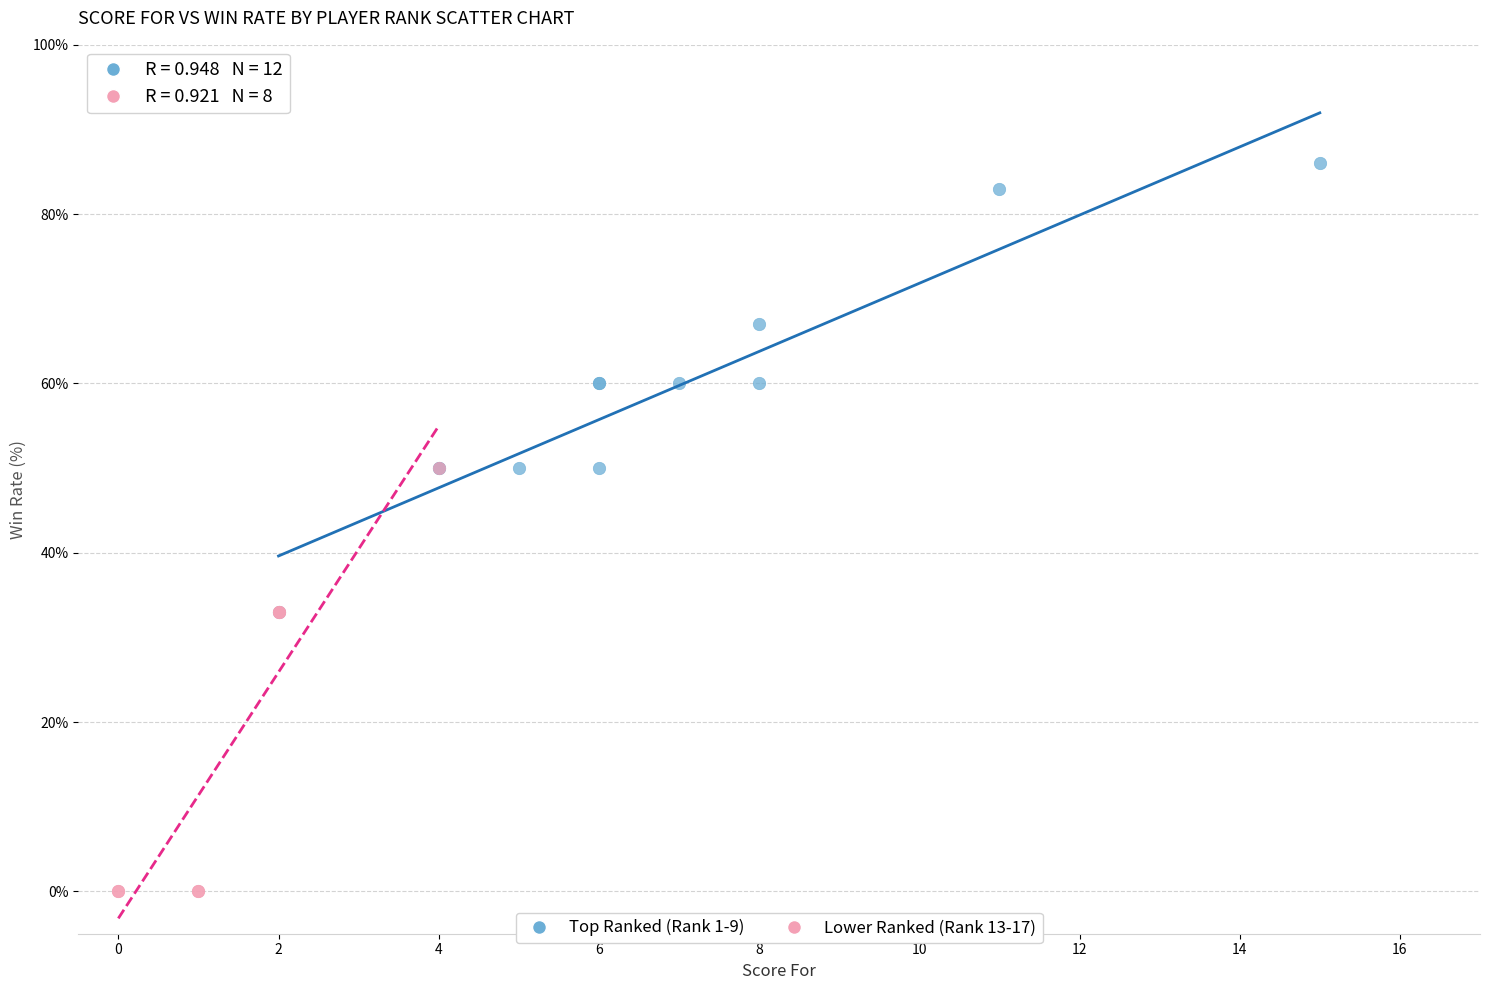

Which series contains the highest Y value?

Top Ranked (Rank 1-9)